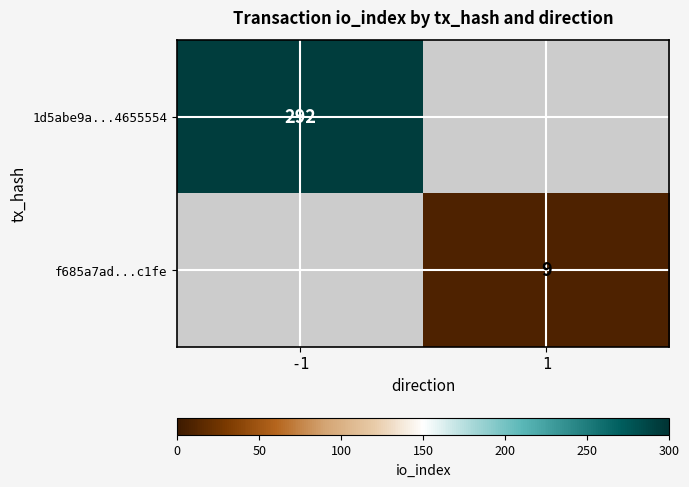

The value of f685a7ad...c1fe at 1 is 11.7. True or false?

False